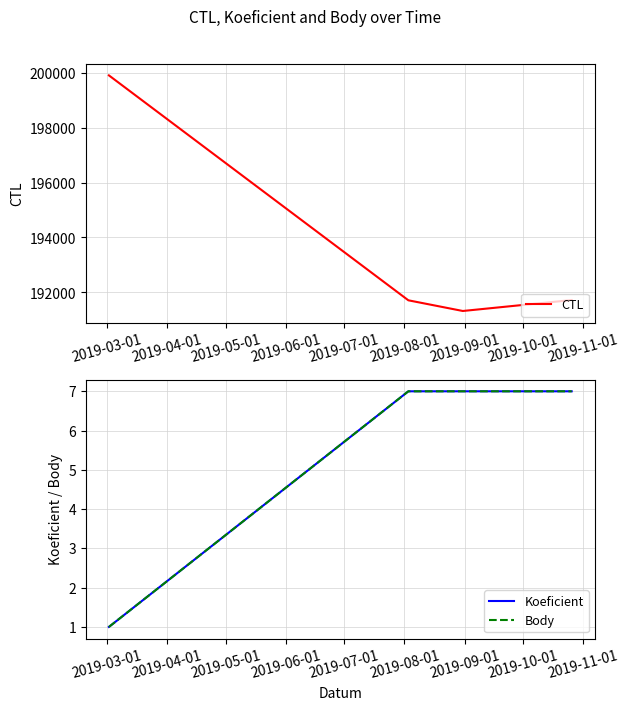

Rank the series by their maximum value, from lowest to highest.

Koeficient, Body, CTL